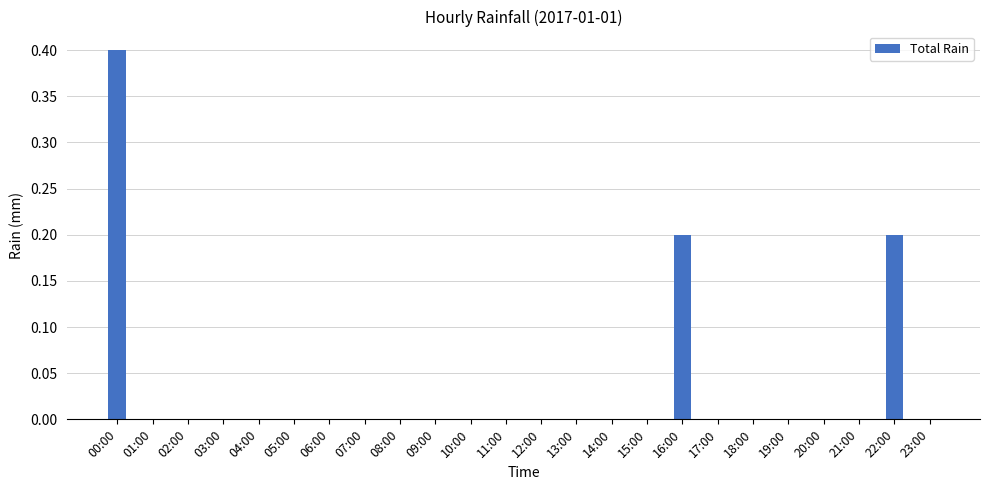

At which category does the chart reach its peak across all series?

00:00